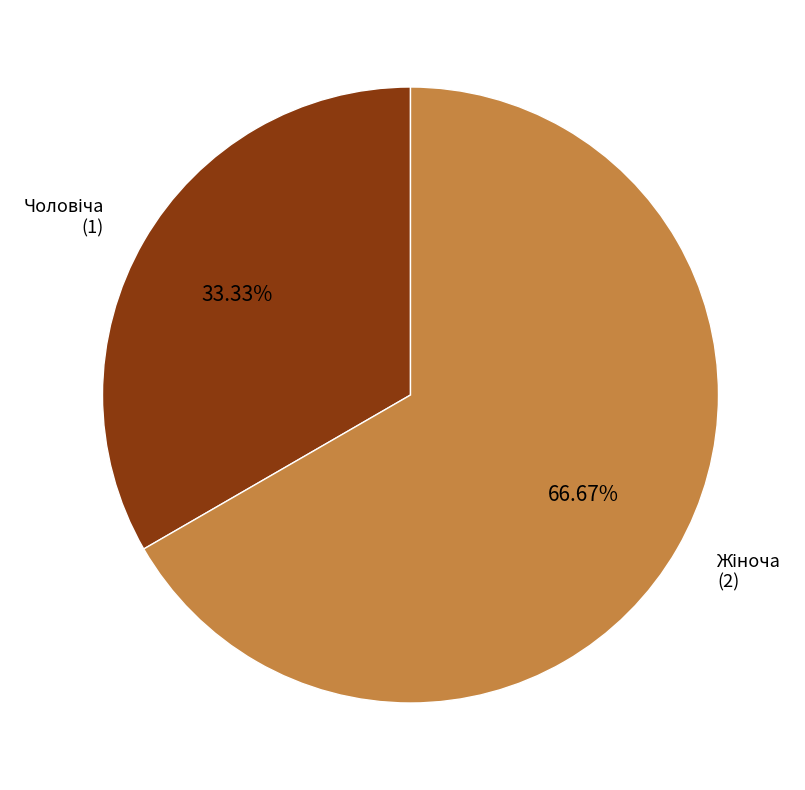

Is there a majority slice in this chart?

Yes